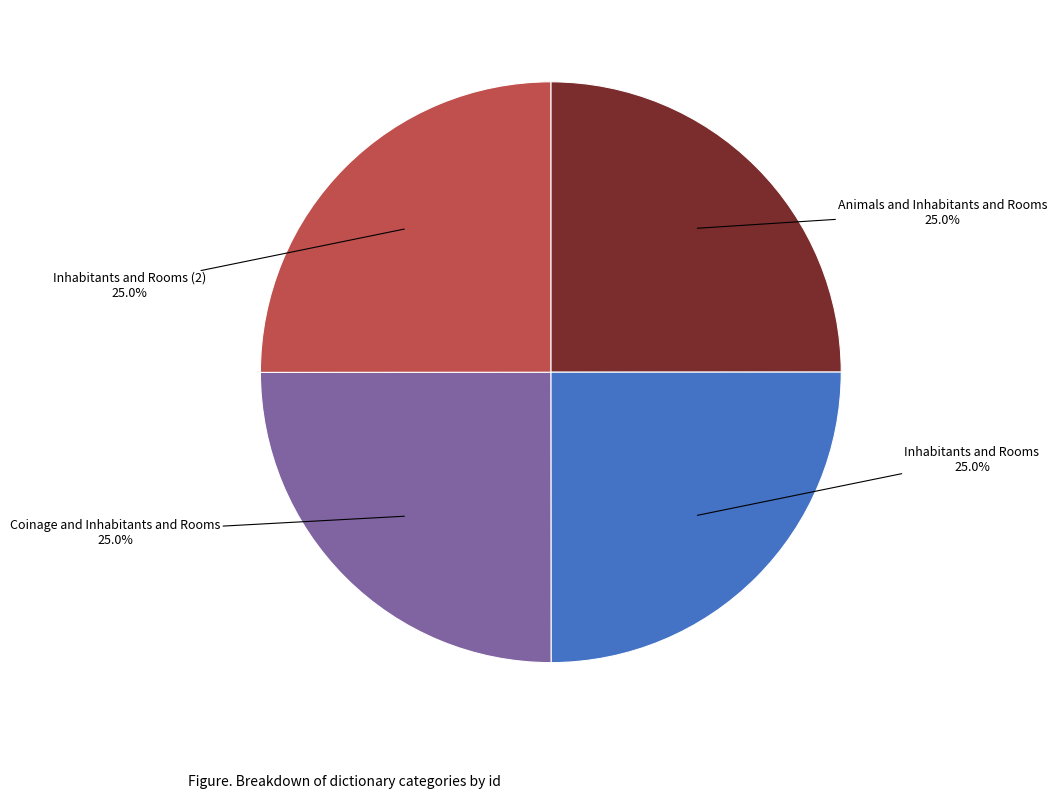

Is there any slice that represents more than half of the pie?

No